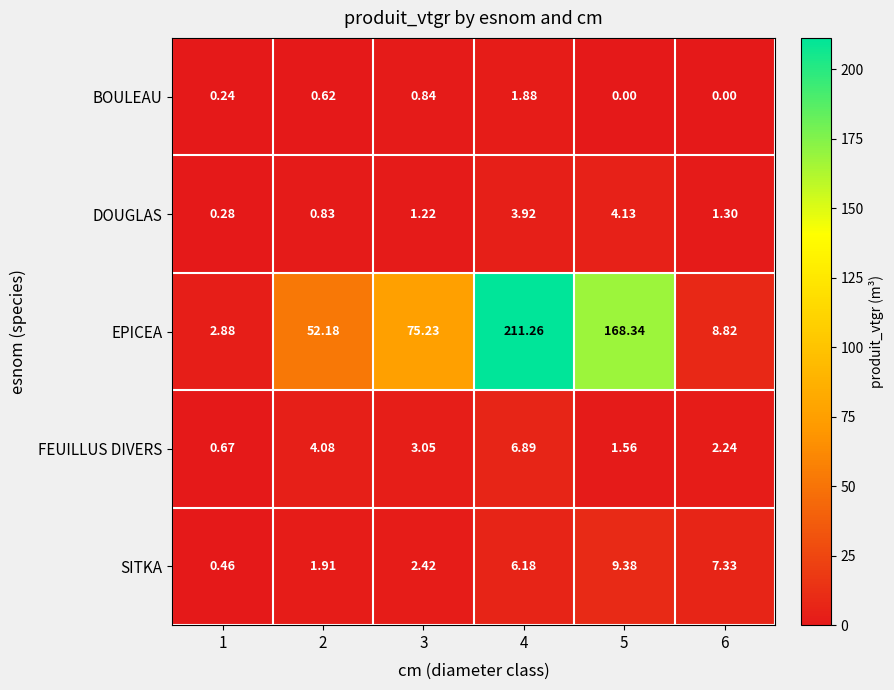

How many categories are shown in the chart?

6